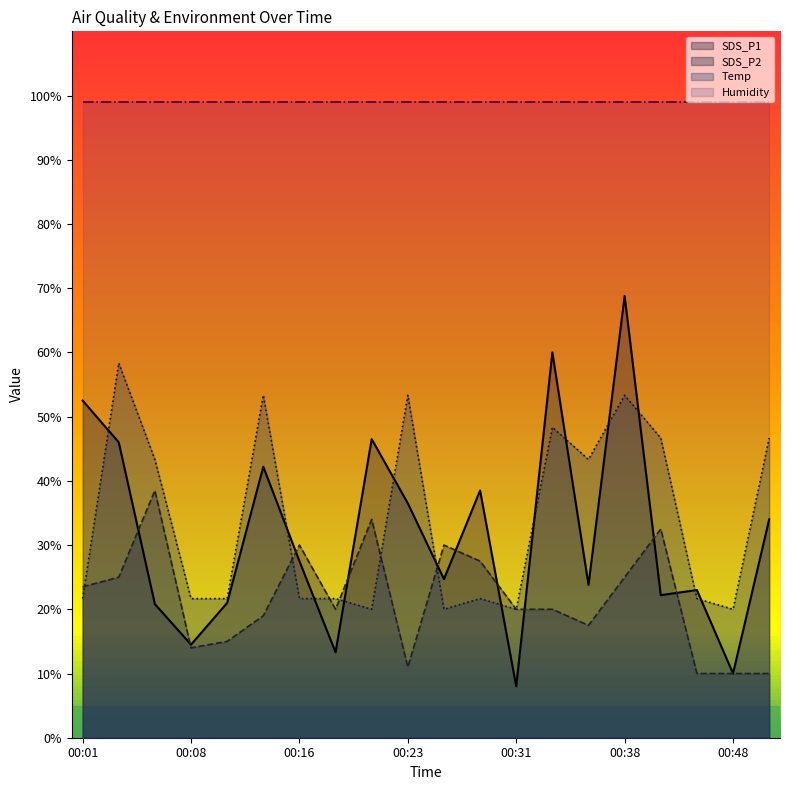

How many times do SDS_P2 and Temp cross each other?

7